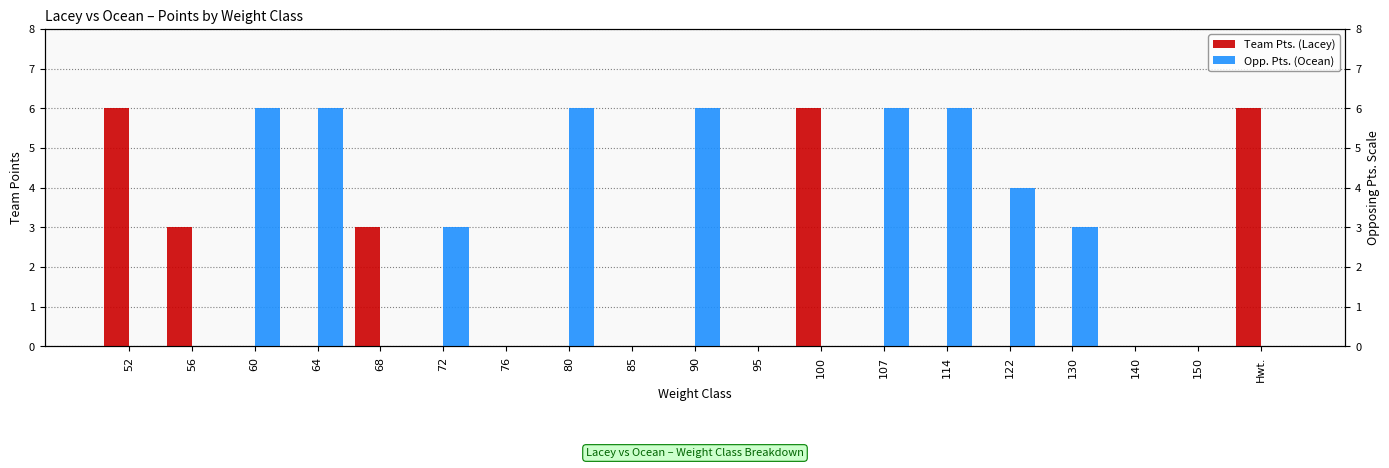

What is the average value of the Team Pts. (Lacey) series?

1